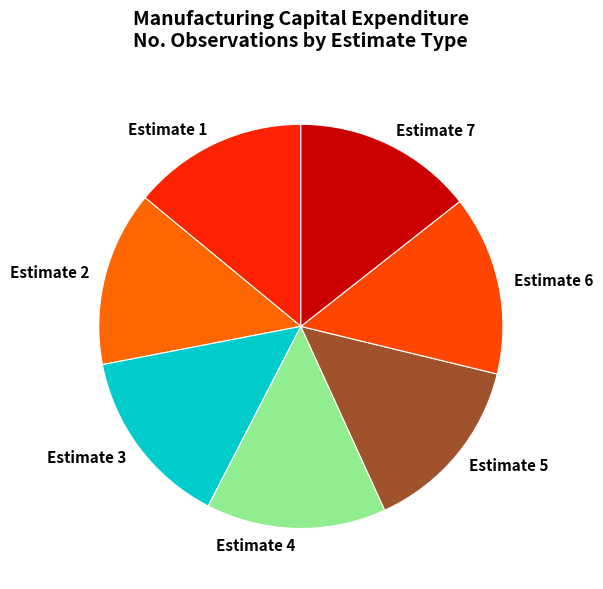

Is Estimate 6 the majority of the pie?

No